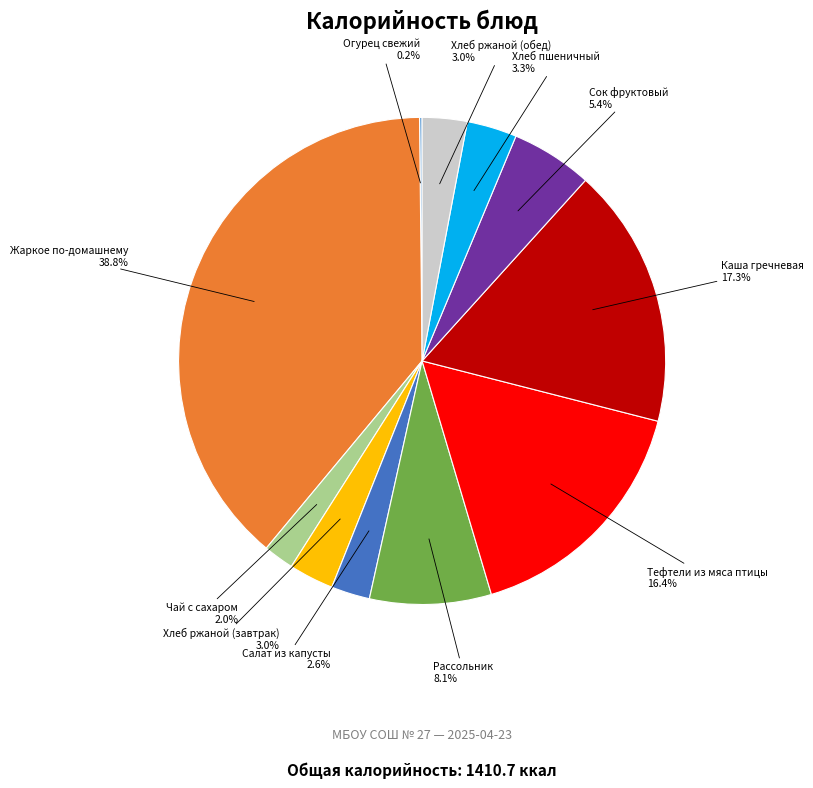

Does any single category account for the majority?

No